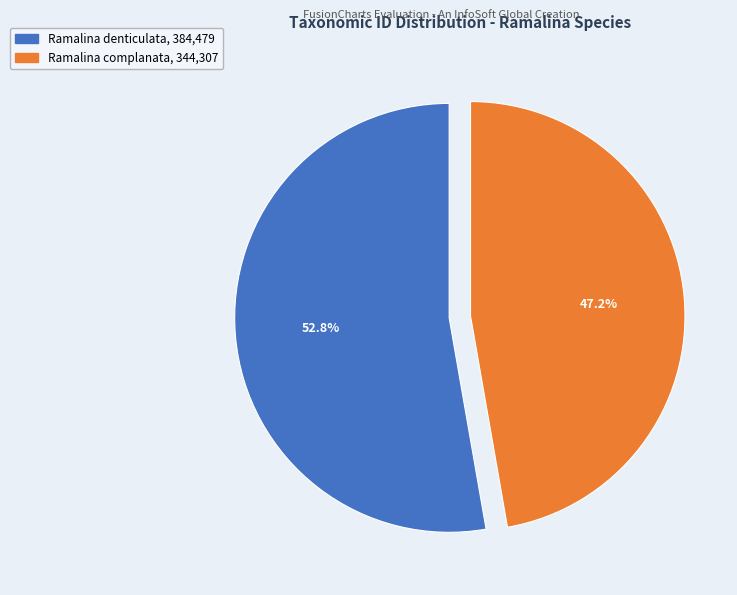

To the nearest percent, what percentage of the pie is Ramalina complanata?

47%